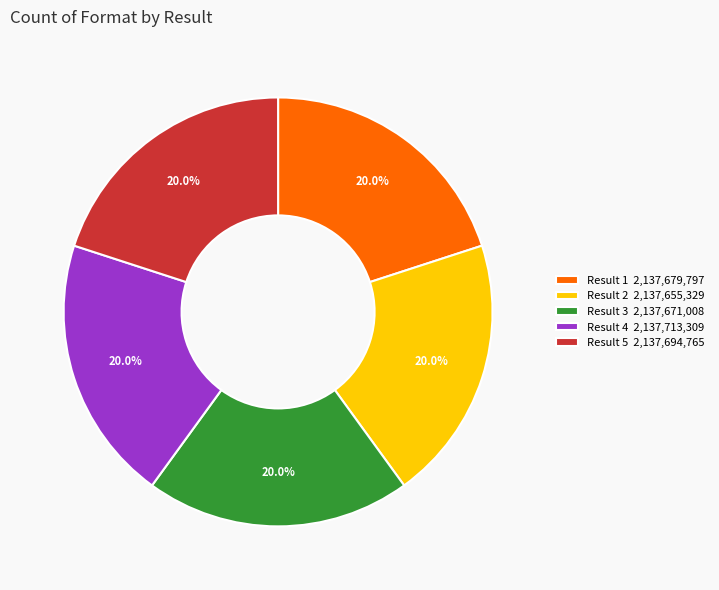

Is Result 4 the majority of the pie?

No